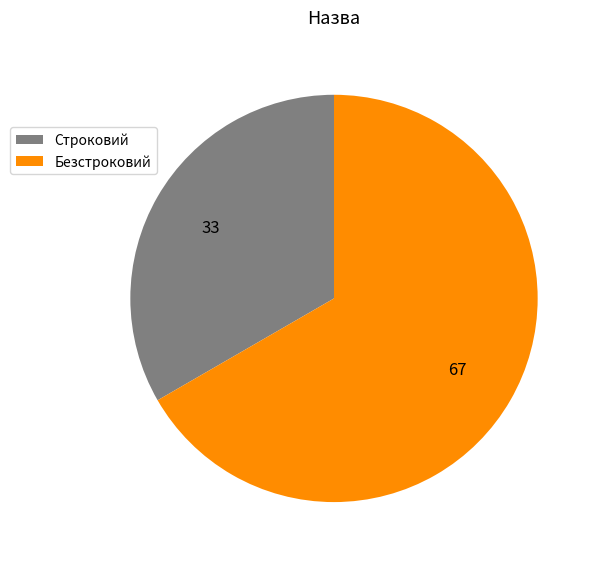

Approximately how many times larger is the value at Безстроковий compared to Строковий?

2.0